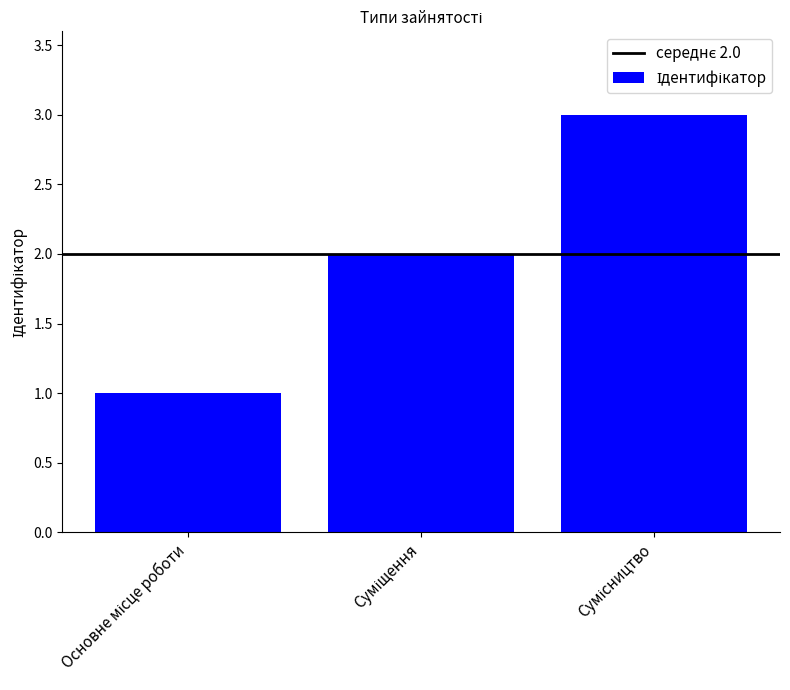

What is the maximum value shown in the chart?

3